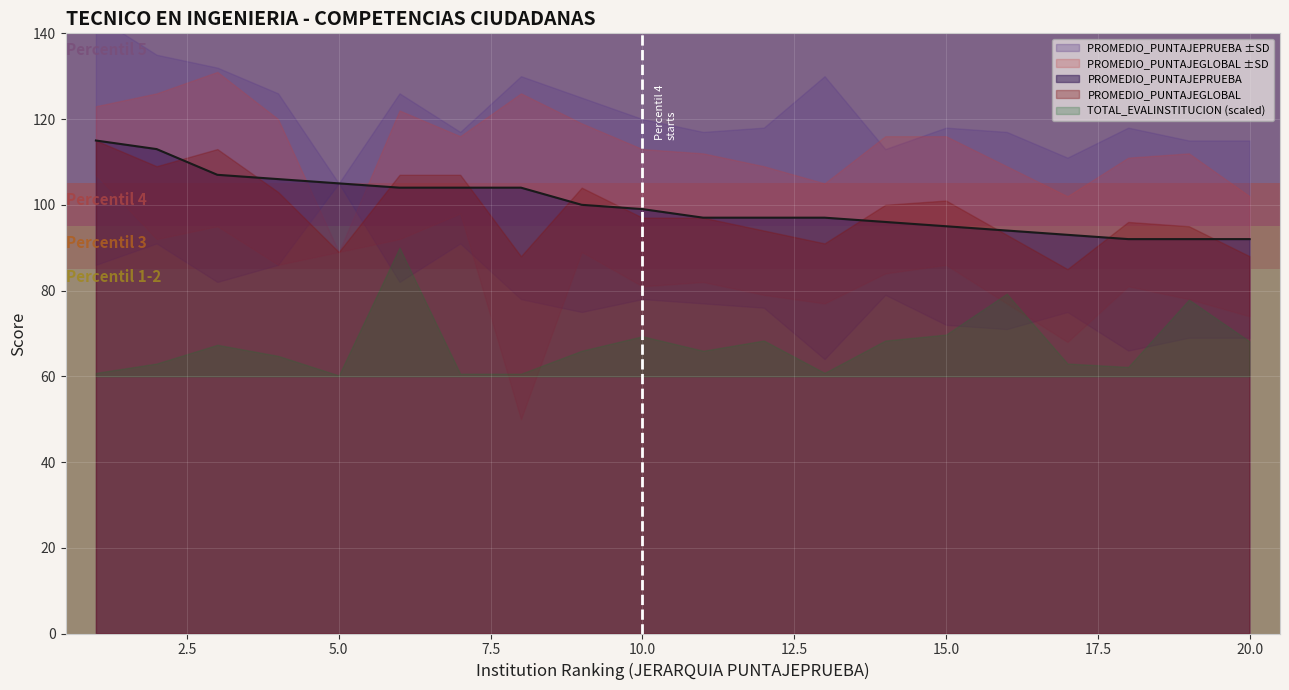

The value of PROMEDIO_PUNTAJEPRUEBA at 20.0 is 162. True or false?

False